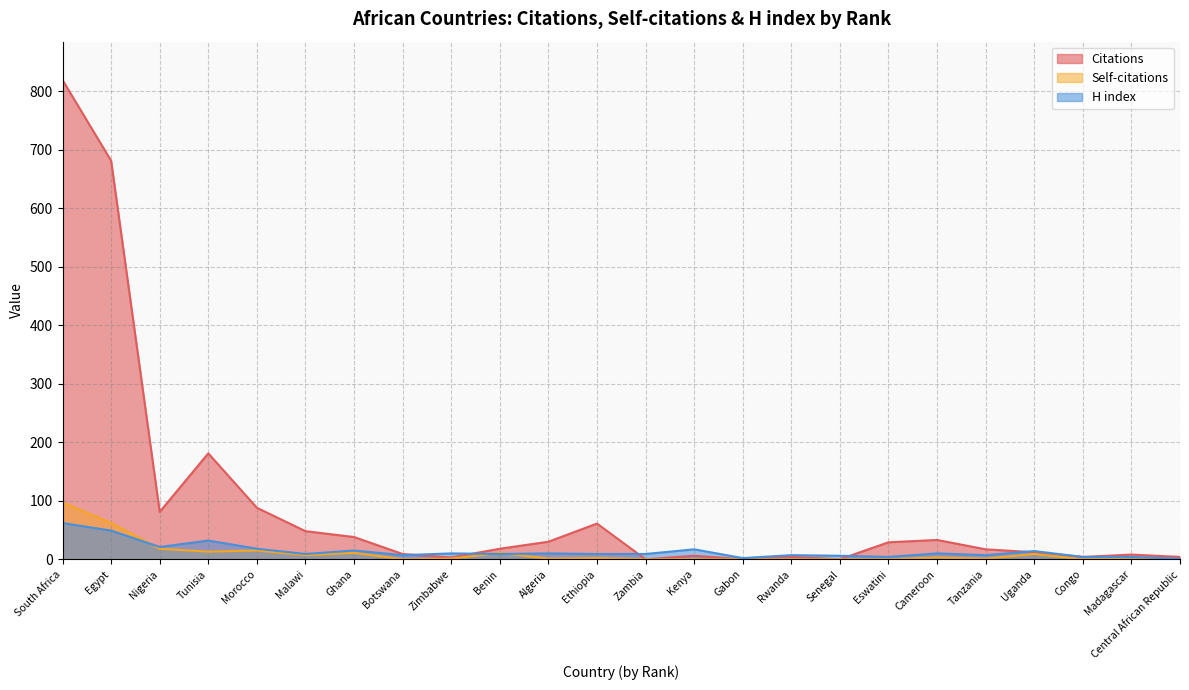

True or false: Self-citations has a value of 59 at Senegal.

False